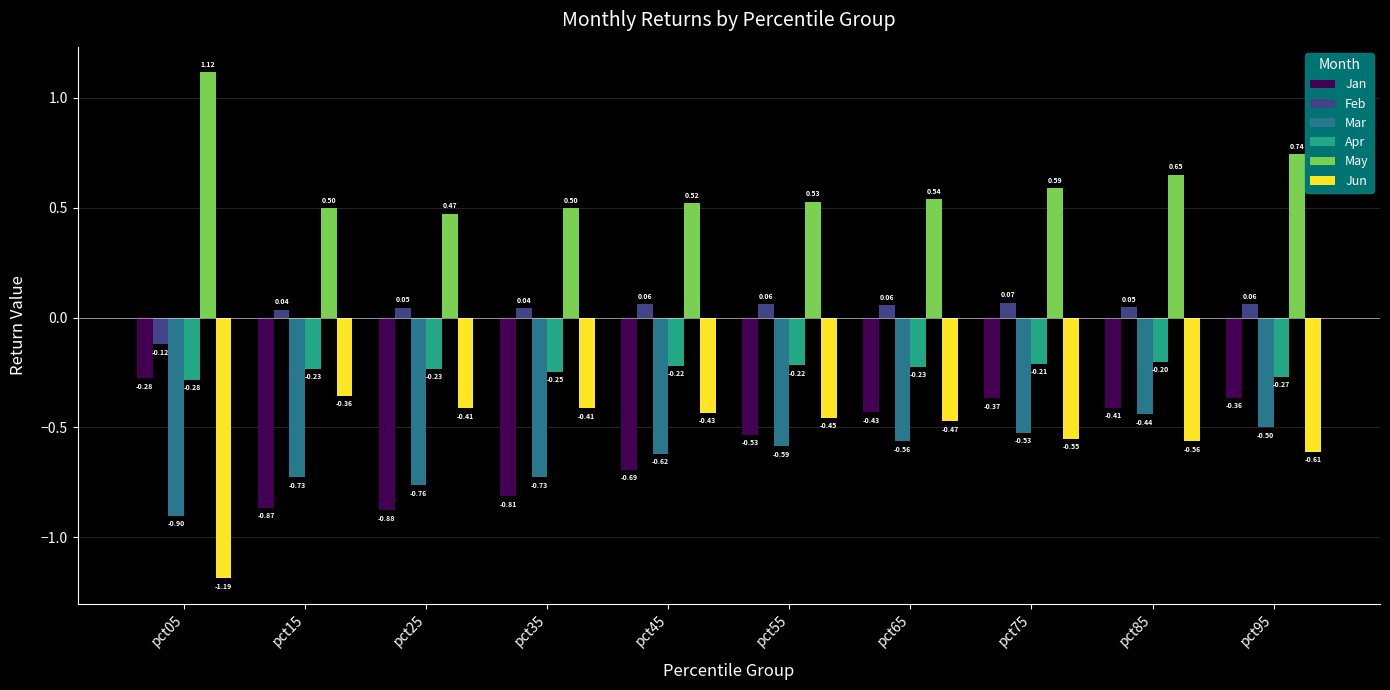

Which category has the highest value in the Jun series?

pct15